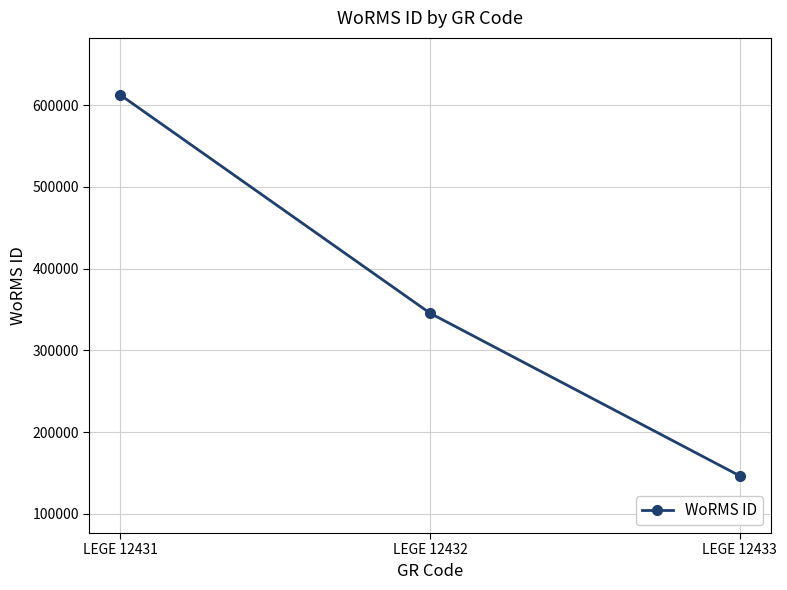

Does the chart have visible grid lines?

Yes